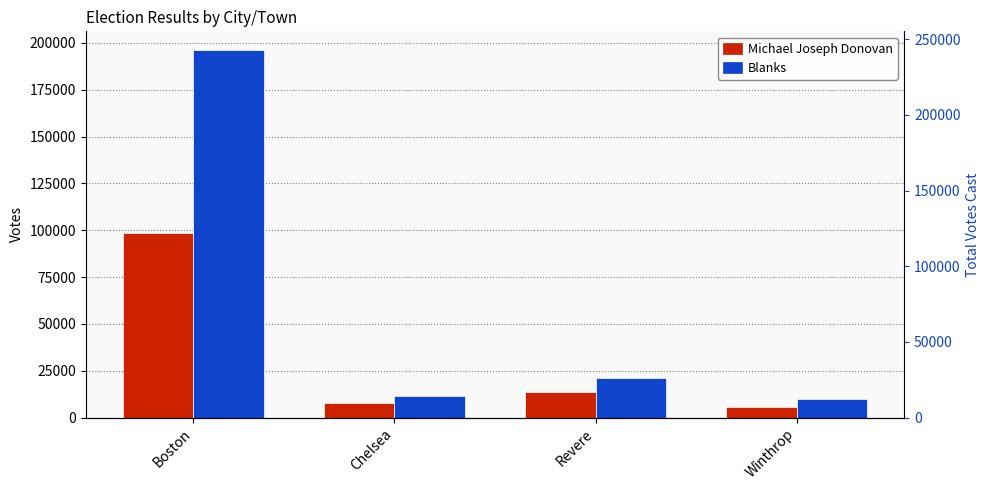

Which series changed the most between Chelsea and Revere?

Blanks